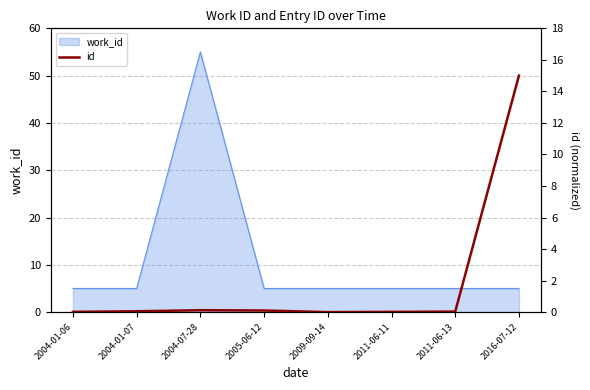

The chart shows a value of 0.0 at 2011-06-11. True or false?

True